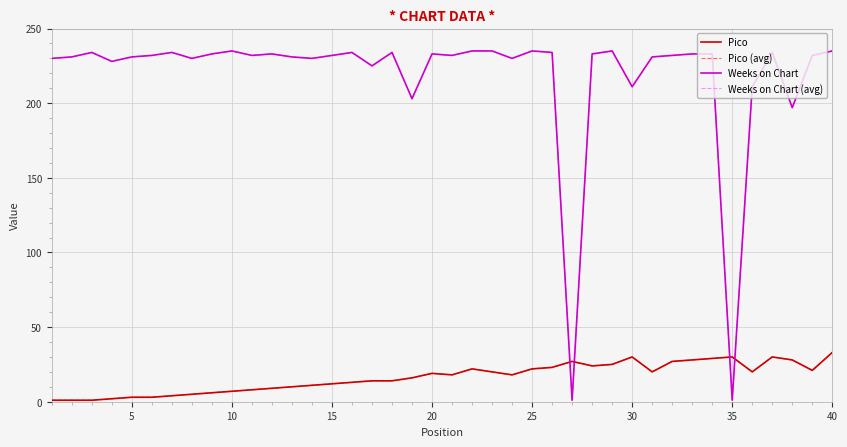

What is the minimum value for Pico?

1